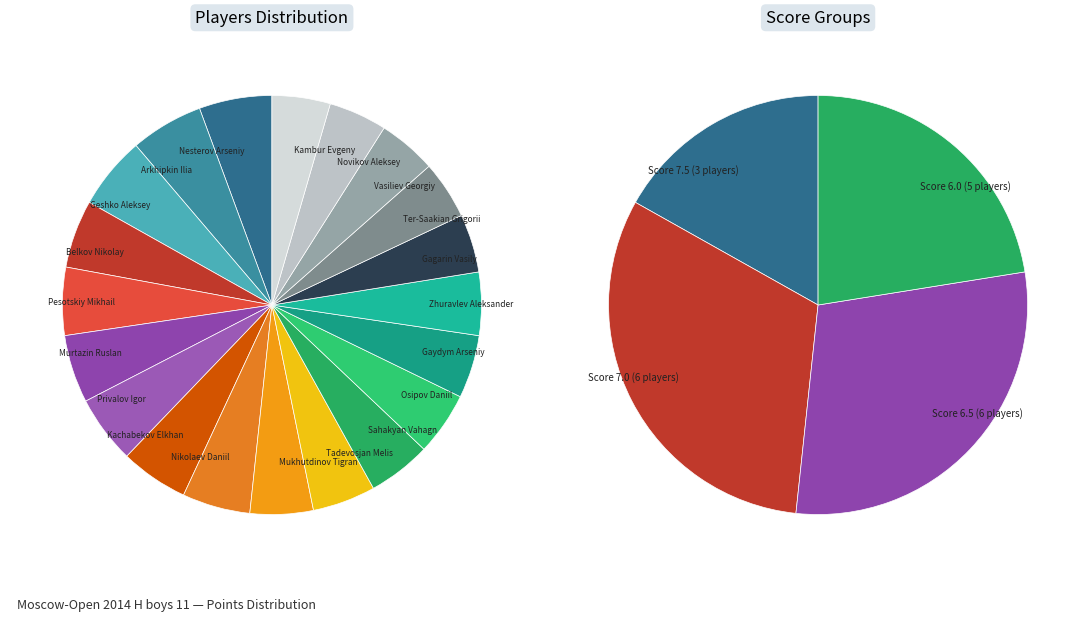

What percentage do Nikolaev Daniil and Novikov Aleksey together represent?

9.7%